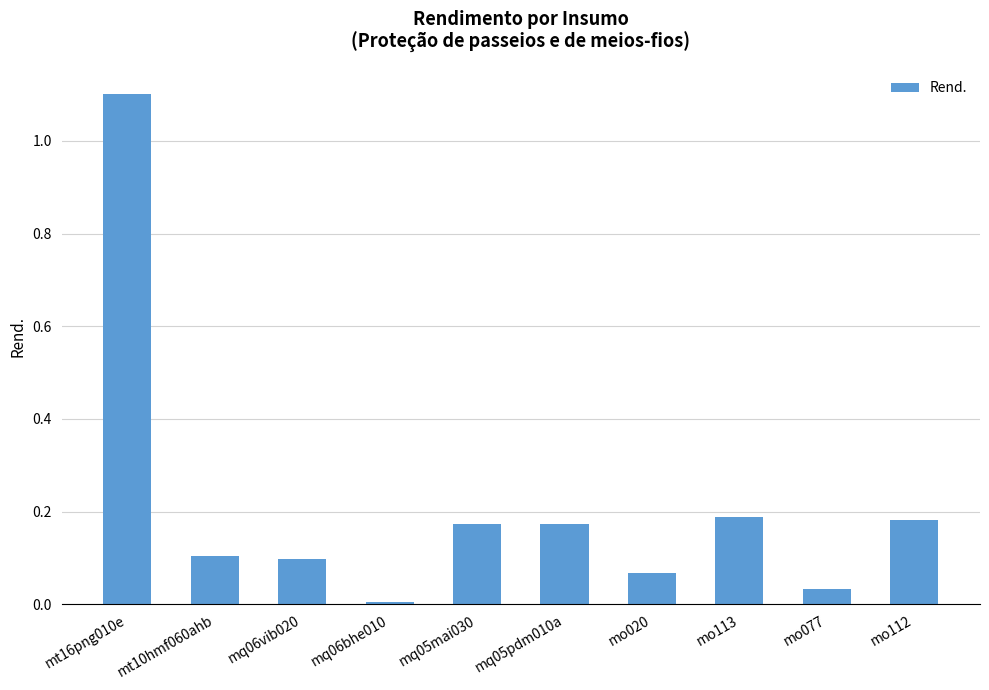

Are the bars grouped side by side (vs. stacked)?

No